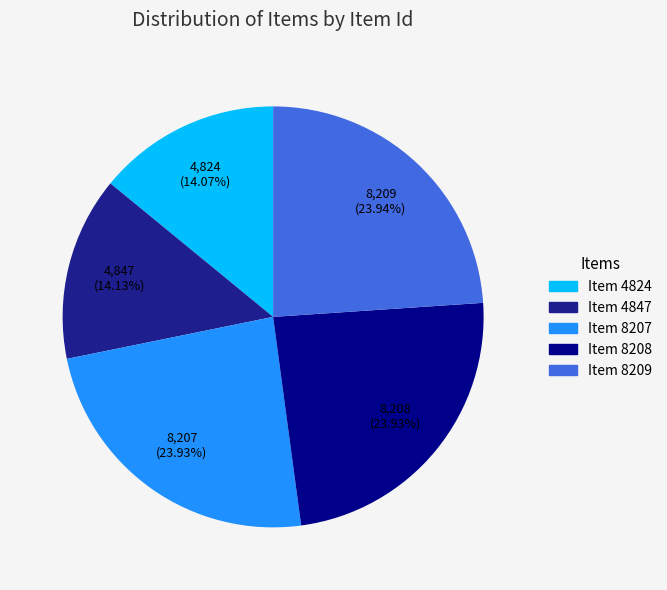

How many slices are in this pie chart?

5